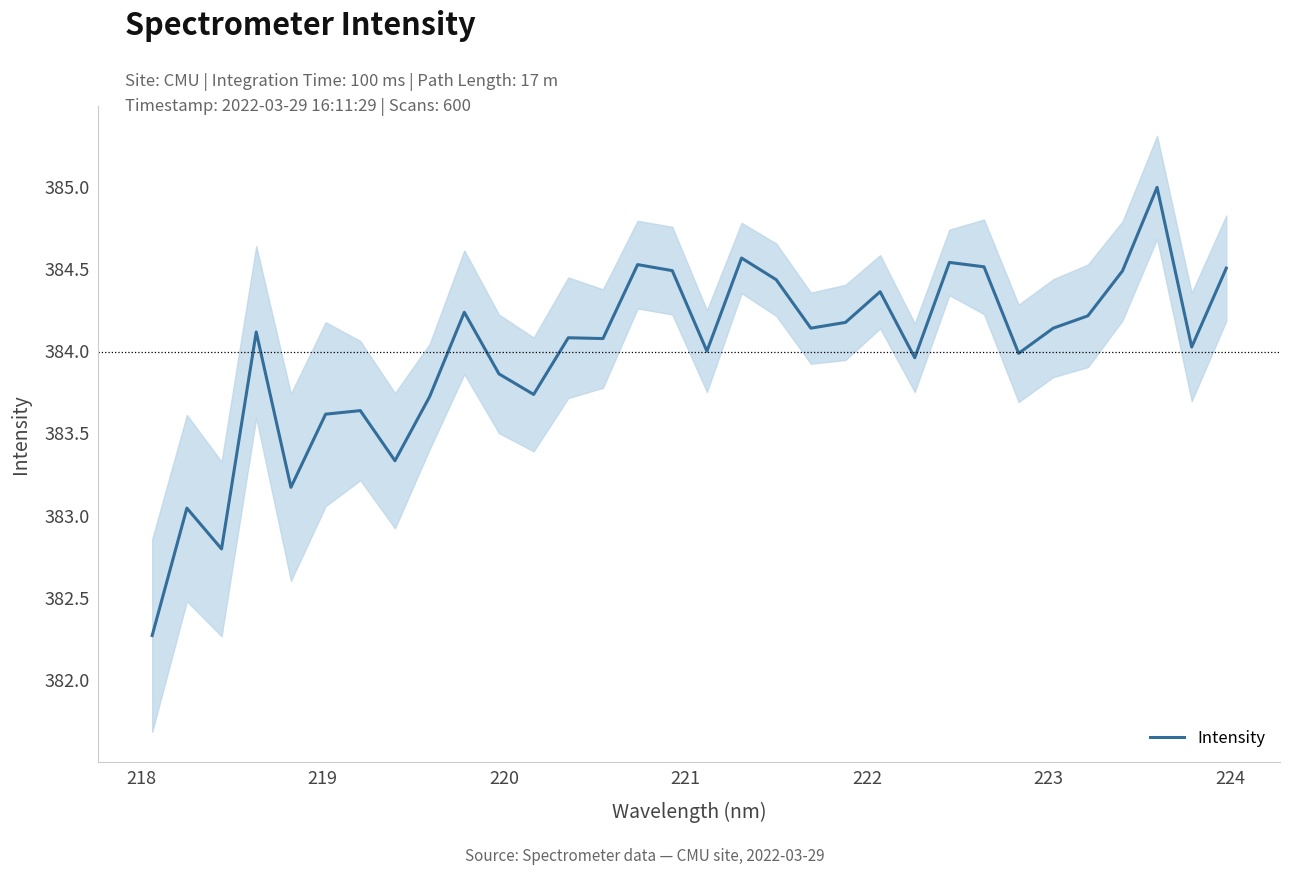

What is the lowest value of the Intensity series?

382.3